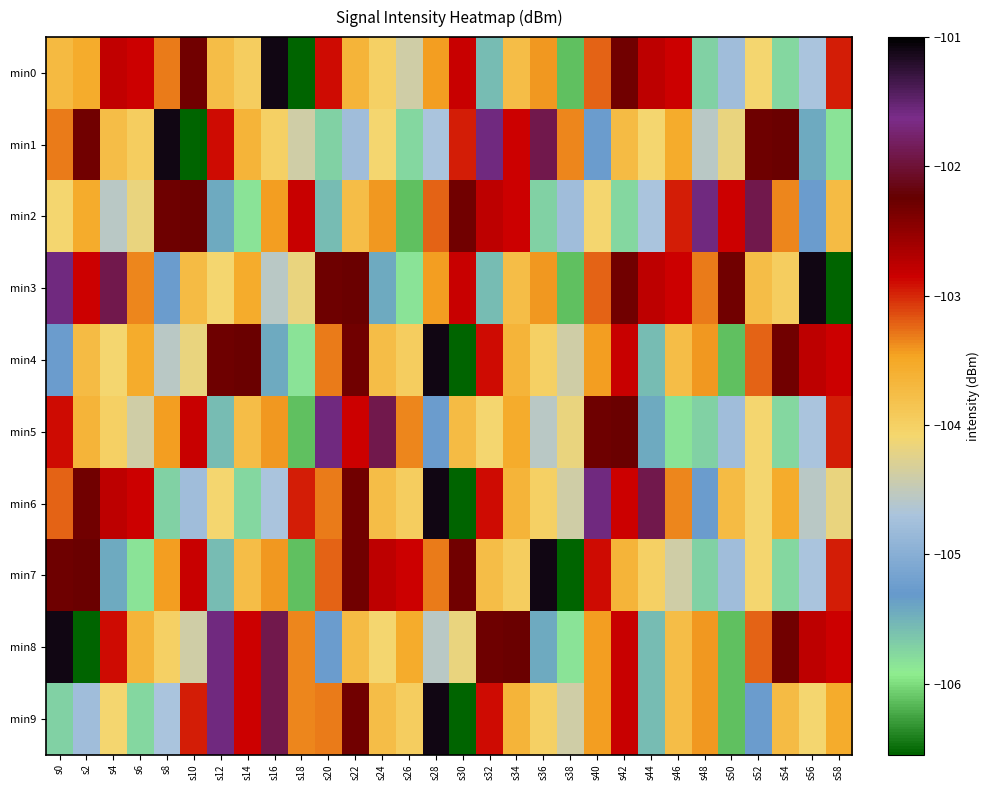

Reading left to right, what are all the values shown in this chart?

min0: s0=-103.7	s2=-103.5	s4=-102.8	s6=-102.8	s8=-103.3	s10=-102.3	s12=-103.8	s14=-104.0	s16=-101.1	s18=-106.5	s20=-102.9	s22=-103.7	s24=-104.0	s26=-104.4	s28=-103.4	s30=-102.8	s32=-105.6	s34=-103.8	s36=-103.4	s38=-106.1	s40=-103.2	s42=-102.3	s44=-102.8	s46=-102.8	s48=-105.7	s50=-104.8	s52=-104.1	s54=-105.8	s56=-104.7	s58=-103.0
min1: s0=-103.3	s2=-102.3	s4=-103.8	s6=-104.0	s8=-101.1	s10=-106.5	s12=-102.9	s14=-103.7	s16=-104.0	s18=-104.4	s20=-105.7	s22=-104.8	s24=-104.1	s26=-105.8	s28=-104.7	s30=-103.0	s32=-101.6	s34=-102.8	s36=-101.9	s38=-103.4	s40=-105.3	s42=-103.8	s44=-104.1	s46=-103.5	s48=-104.6	s50=-104.2	s52=-102.3	s54=-102.3	s56=-105.4	s58=-105.8
min2: s0=-104.1	s2=-103.5	s4=-104.6	s6=-104.2	s8=-102.3	s10=-102.3	s12=-105.4	s14=-105.8	s16=-103.4	s18=-102.8	s20=-105.6	s22=-103.8	s24=-103.4	s26=-106.1	s28=-103.2	s30=-102.3	s32=-102.8	s34=-102.8	s36=-105.7	s38=-104.8	s40=-104.1	s42=-105.8	s44=-104.7	s46=-103.0	s48=-101.6	s50=-102.8	s52=-101.9	s54=-103.4	s56=-105.3	s58=-103.8
min3: s0=-101.6	s2=-102.8	s4=-101.9	s6=-103.4	s8=-105.3	s10=-103.8	s12=-104.1	s14=-103.5	s16=-104.6	s18=-104.2	s20=-102.3	s22=-102.3	s24=-105.4	s26=-105.8	s28=-103.4	s30=-102.8	s32=-105.6	s34=-103.8	s36=-103.4	s38=-106.1	s40=-103.2	s42=-102.3	s44=-102.8	s46=-102.8	s48=-103.3	s50=-102.3	s52=-103.8	s54=-104.0	s56=-101.1	s58=-106.5
min4: s0=-105.3	s2=-103.8	s4=-104.1	s6=-103.5	s8=-104.6	s10=-104.2	s12=-102.3	s14=-102.3	s16=-105.4	s18=-105.8	s20=-103.3	s22=-102.3	s24=-103.8	s26=-104.0	s28=-101.1	s30=-106.5	s32=-102.9	s34=-103.7	s36=-104.0	s38=-104.4	s40=-103.4	s42=-102.8	s44=-105.6	s46=-103.8	s48=-103.4	s50=-106.1	s52=-103.2	s54=-102.3	s56=-102.8	s58=-102.8
min5: s0=-102.9	s2=-103.7	s4=-104.0	s6=-104.4	s8=-103.4	s10=-102.8	s12=-105.6	s14=-103.8	s16=-103.4	s18=-106.1	s20=-101.6	s22=-102.8	s24=-101.9	s26=-103.4	s28=-105.3	s30=-103.8	s32=-104.1	s34=-103.5	s36=-104.6	s38=-104.2	s40=-102.3	s42=-102.3	s44=-105.4	s46=-105.8	s48=-105.7	s50=-104.8	s52=-104.1	s54=-105.8	s56=-104.7	s58=-103.0
min6: s0=-103.2	s2=-102.3	s4=-102.8	s6=-102.8	s8=-105.7	s10=-104.8	s12=-104.1	s14=-105.8	s16=-104.7	s18=-103.0	s20=-103.3	s22=-102.3	s24=-103.8	s26=-104.0	s28=-101.1	s30=-106.5	s32=-102.9	s34=-103.7	s36=-104.0	s38=-104.4	s40=-101.6	s42=-102.8	s44=-101.9	s46=-103.4	s48=-105.3	s50=-103.8	s52=-104.1	s54=-103.5	s56=-104.6	s58=-104.2
min7: s0=-102.3	s2=-102.3	s4=-105.4	s6=-105.8	s8=-103.4	s10=-102.8	s12=-105.6	s14=-103.8	s16=-103.4	s18=-106.1	s20=-103.2	s22=-102.3	s24=-102.8	s26=-102.8	s28=-103.3	s30=-102.3	s32=-103.8	s34=-104.0	s36=-101.1	s38=-106.5	s40=-102.9	s42=-103.7	s44=-104.0	s46=-104.4	s48=-105.7	s50=-104.8	s52=-104.1	s54=-105.8	s56=-104.7	s58=-103.0
min8: s0=-101.1	s2=-106.5	s4=-102.9	s6=-103.7	s8=-104.0	s10=-104.4	s12=-101.6	s14=-102.8	s16=-101.9	s18=-103.4	s20=-105.3	s22=-103.8	s24=-104.1	s26=-103.5	s28=-104.6	s30=-104.2	s32=-102.3	s34=-102.3	s36=-105.4	s38=-105.8	s40=-103.4	s42=-102.8	s44=-105.6	s46=-103.8	s48=-103.4	s50=-106.1	s52=-103.2	s54=-102.3	s56=-102.8	s58=-102.8
min9: s0=-105.7	s2=-104.8	s4=-104.1	s6=-105.8	s8=-104.7	s10=-103.0	s12=-101.6	s14=-102.8	s16=-101.9	s18=-103.4	s20=-103.3	s22=-102.3	s24=-103.8	s26=-104.0	s28=-101.1	s30=-106.5	s32=-102.9	s34=-103.7	s36=-104.0	s38=-104.4	s40=-103.4	s42=-102.8	s44=-105.6	s46=-103.8	s48=-103.4	s50=-106.1	s52=-105.3	s54=-103.8	s56=-104.1	s58=-103.5